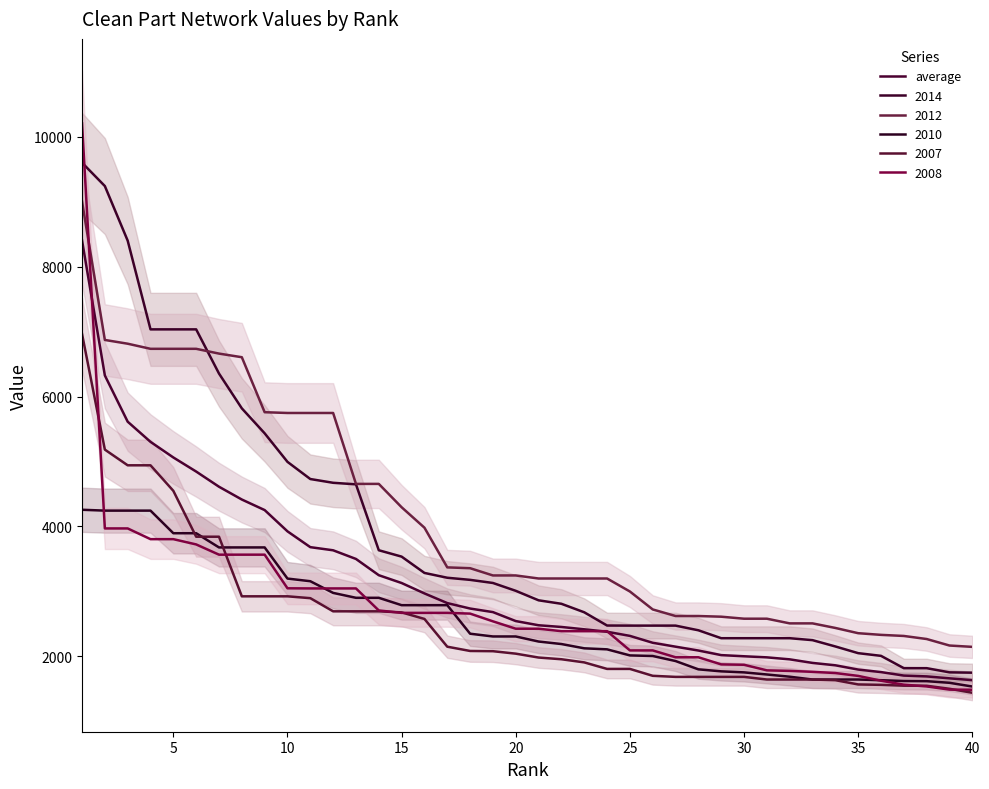

Count the number of categories in the chart.

40